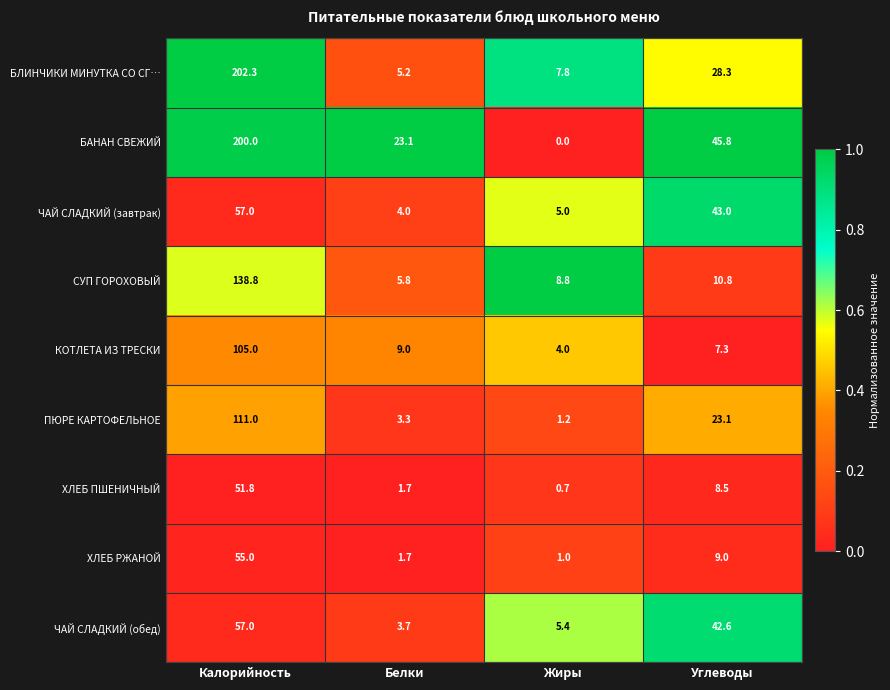

Count the number of categories in the chart.

4